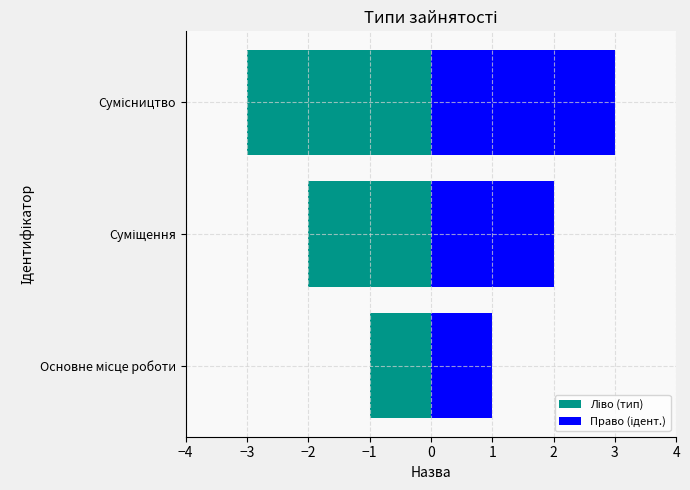

How many groups of bars are there?

3